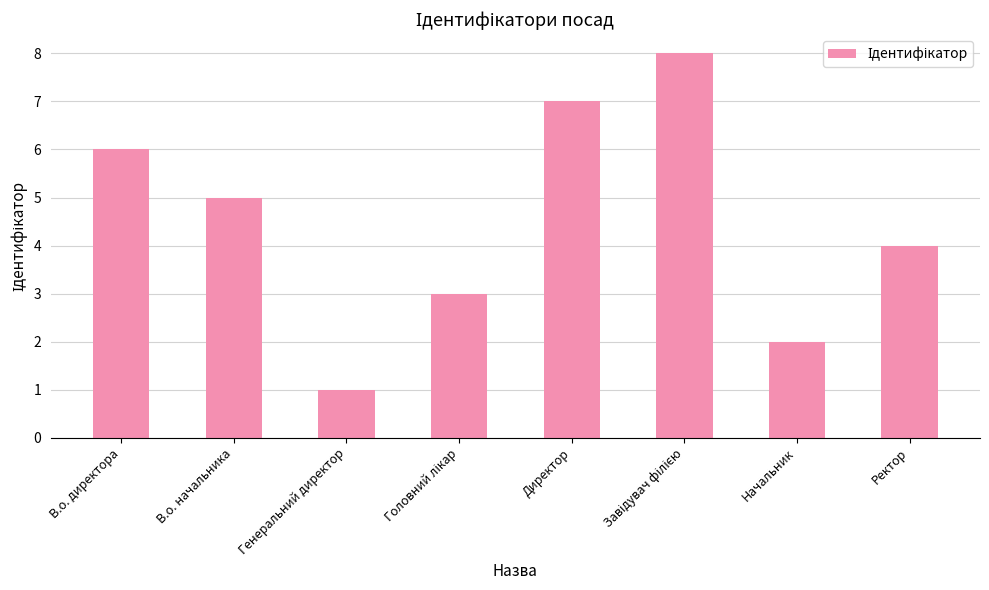

What is the difference between the maximum and minimum values?

7